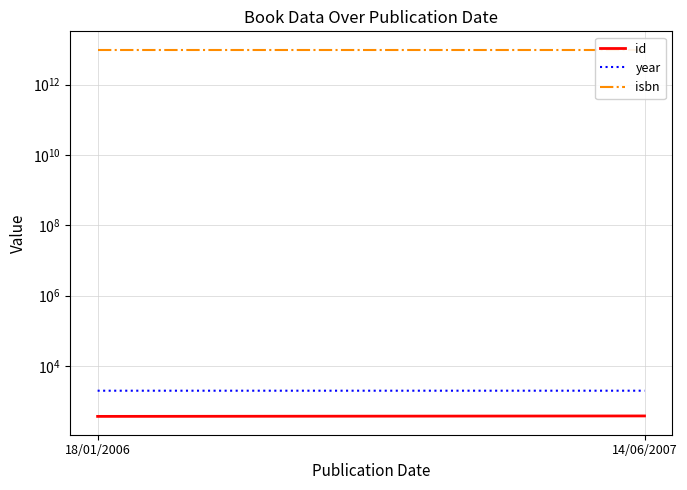

The id series shows 624 at 18/01/2006. True or false?

False